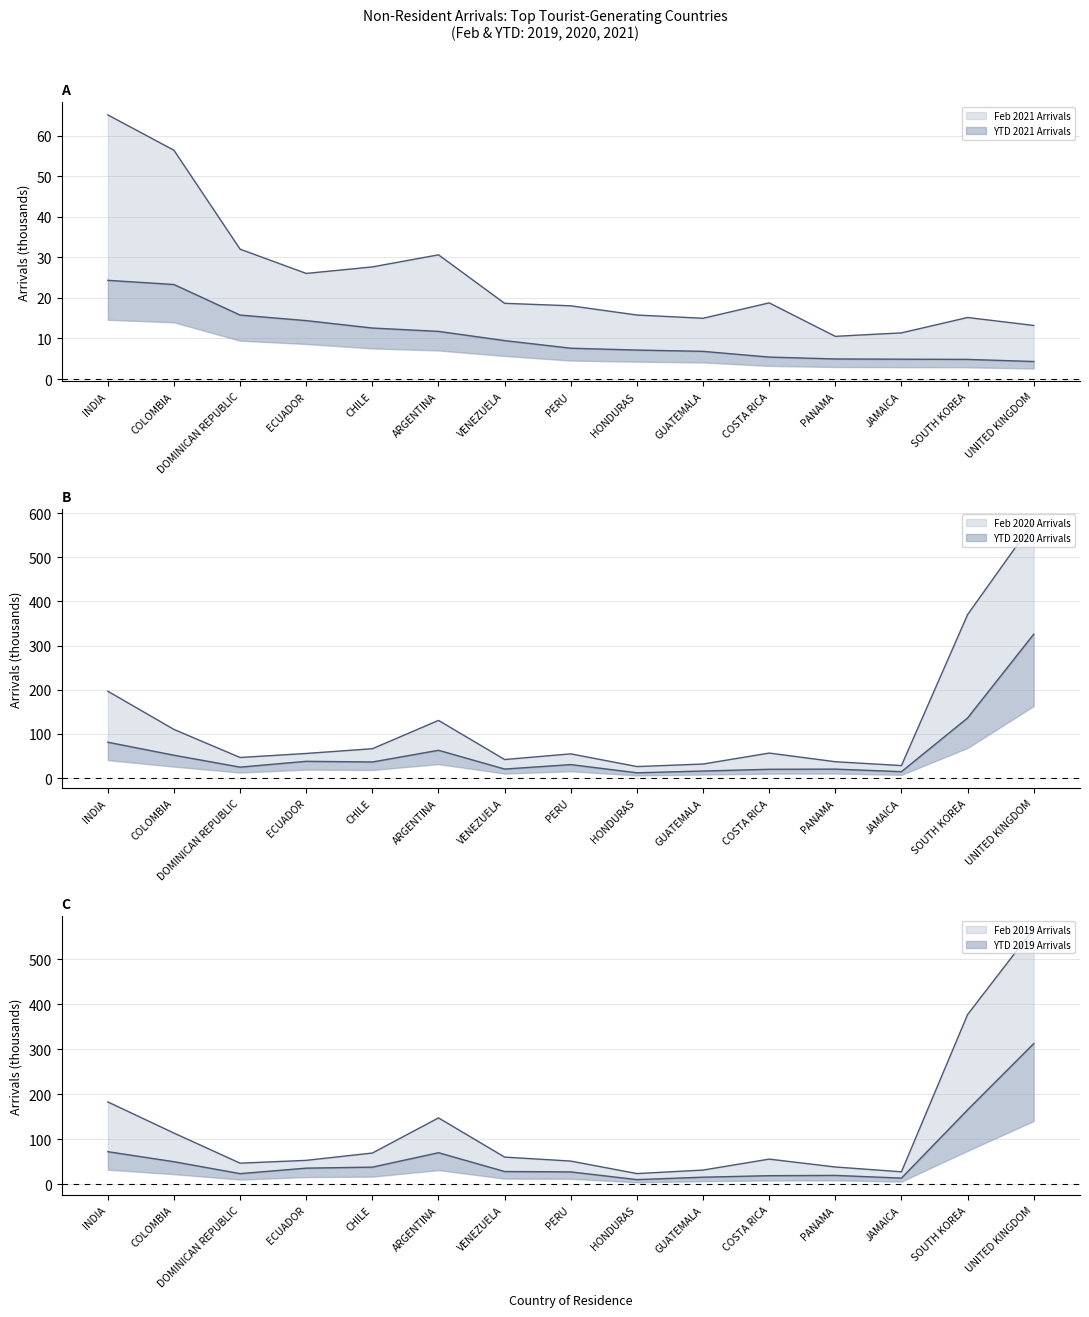

True or false: Feb 2019 Arrivals has more than 1 interior local peaks.

True